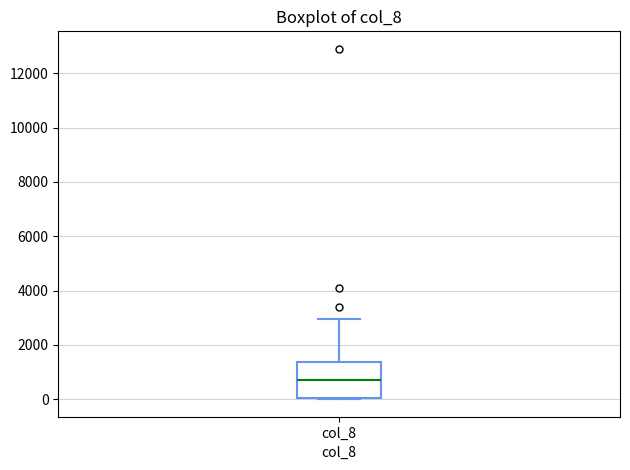

Transcribe this box plot: give where the median line is, the range the box spans, and where the two whiskers end, as read against the y-axis. The values are not printed on the chart, so give them approximately, as read against the axis.

median 800, box 0 to 1400, whiskers 0 to 3000